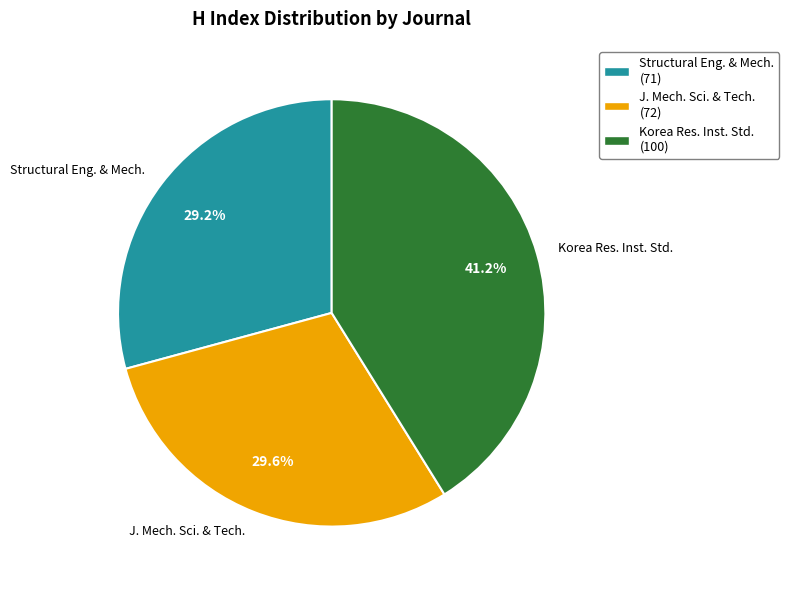

Which category has the biggest portion of the pie?

Korea Res. Inst. Std.